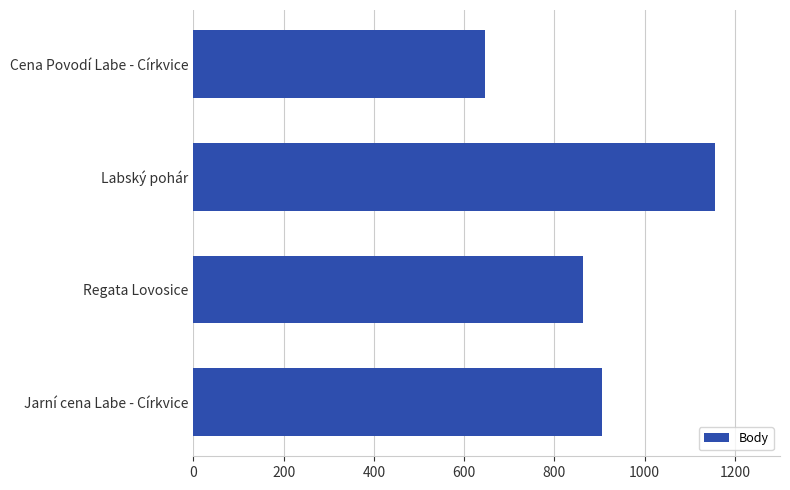

Are the bars horizontal?

Yes